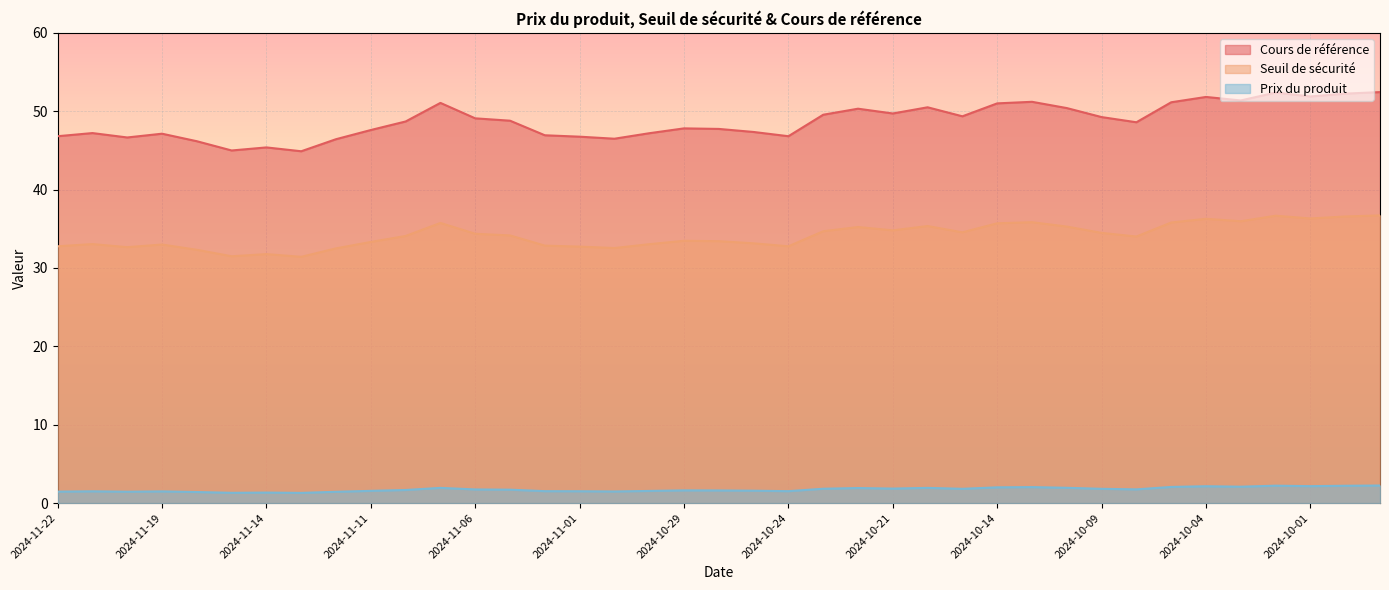

True or false: Seuil de sécurité and Prix du produit cross at least once.

False